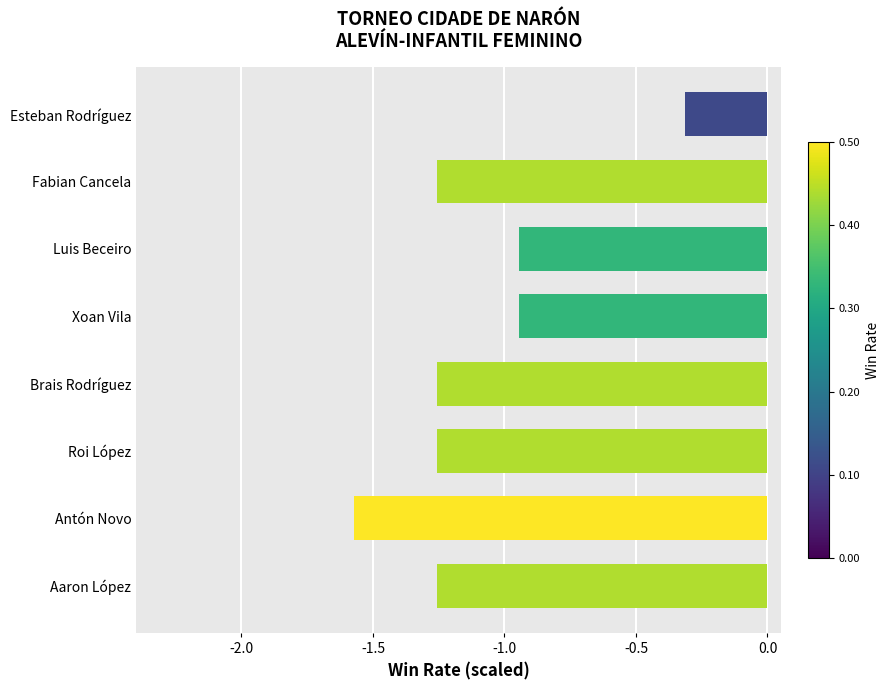

What is the maximum value shown in the chart?

-0.3